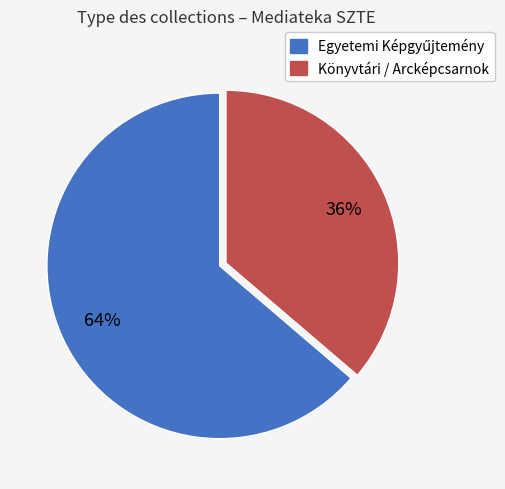

Is there a majority slice in this chart?

Yes